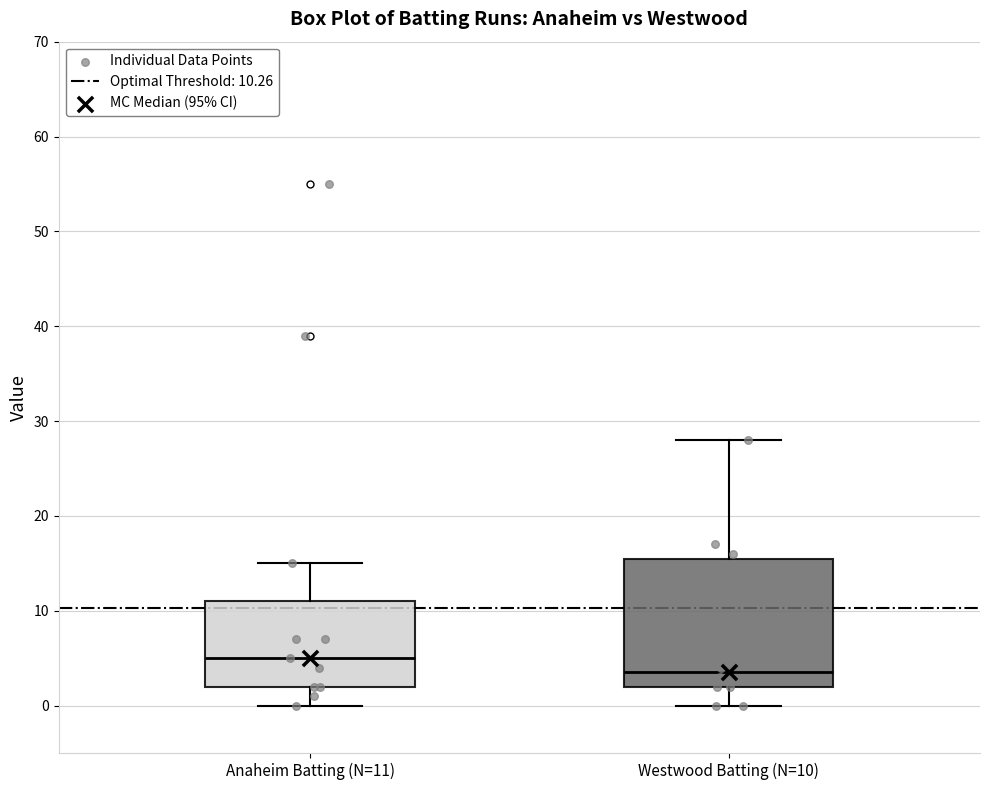

Reading left to right, read every box against the y-axis: the position of its median line, the range the box covers, and the ends of its whiskers. The values are not printed on the chart, so give them approximately, as read against the axis.

Anaheim Batting (N=11): median 5, box 2 to 11, whiskers 0 to 15
Westwood Batting (N=10): median 4, box 2 to 16, whiskers 0 to 28